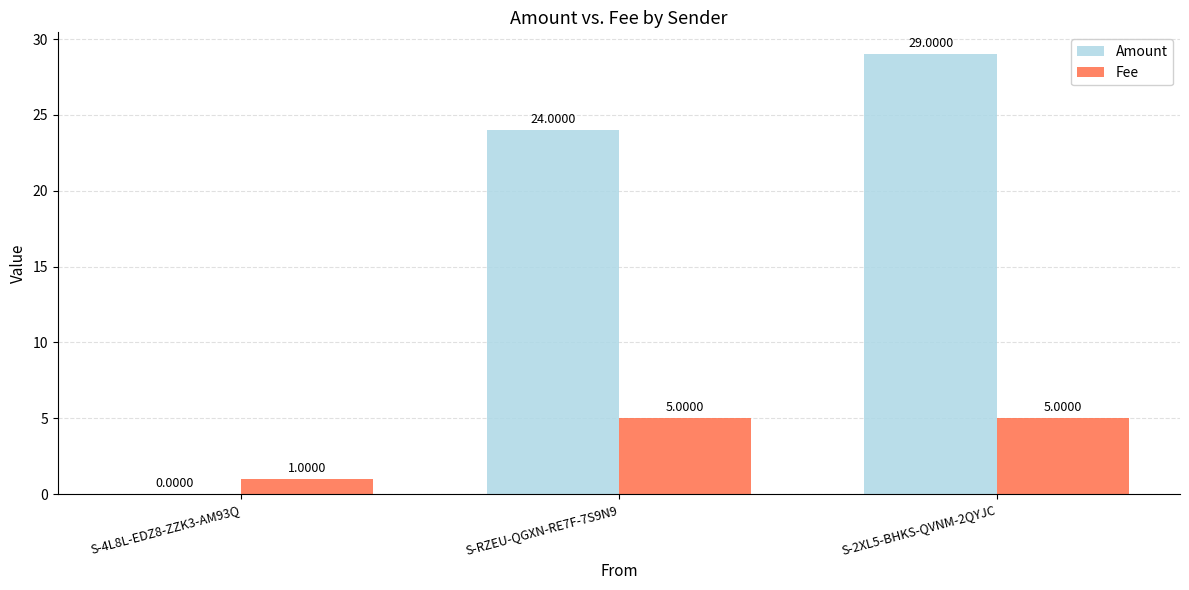

The Fee series shows 0 at S-4L8L-EDZ8-ZZK3-AM93Q. True or false?

False